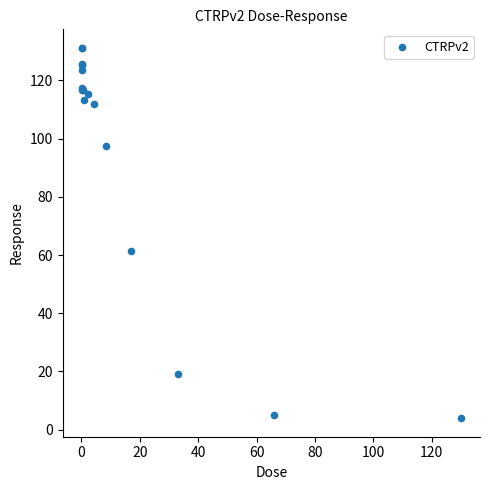

What Y value in the scatter plot is closest to 67?

61.5